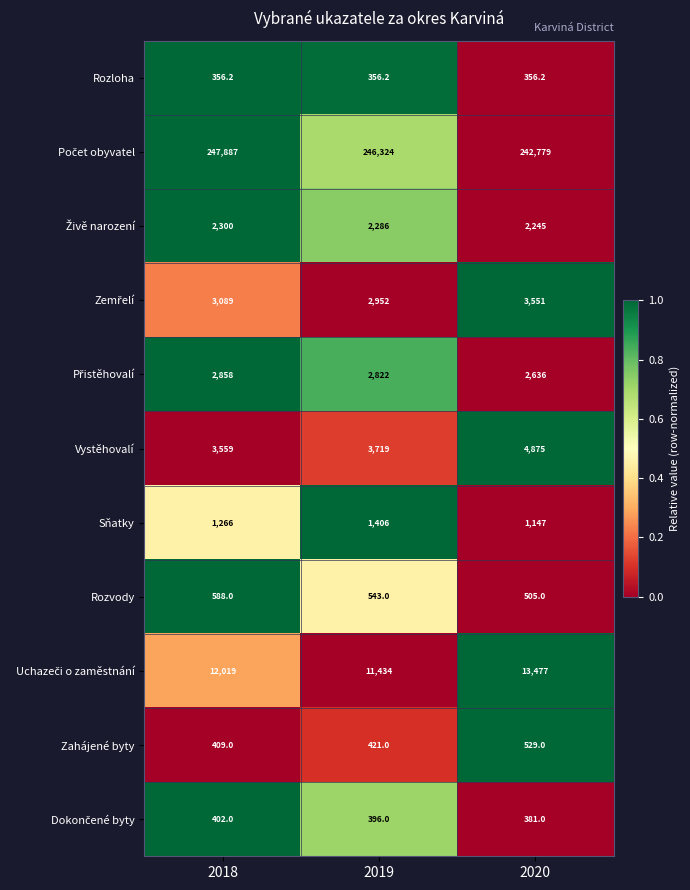

Is it true that Rozvody equals 543.0 at 2019?

True